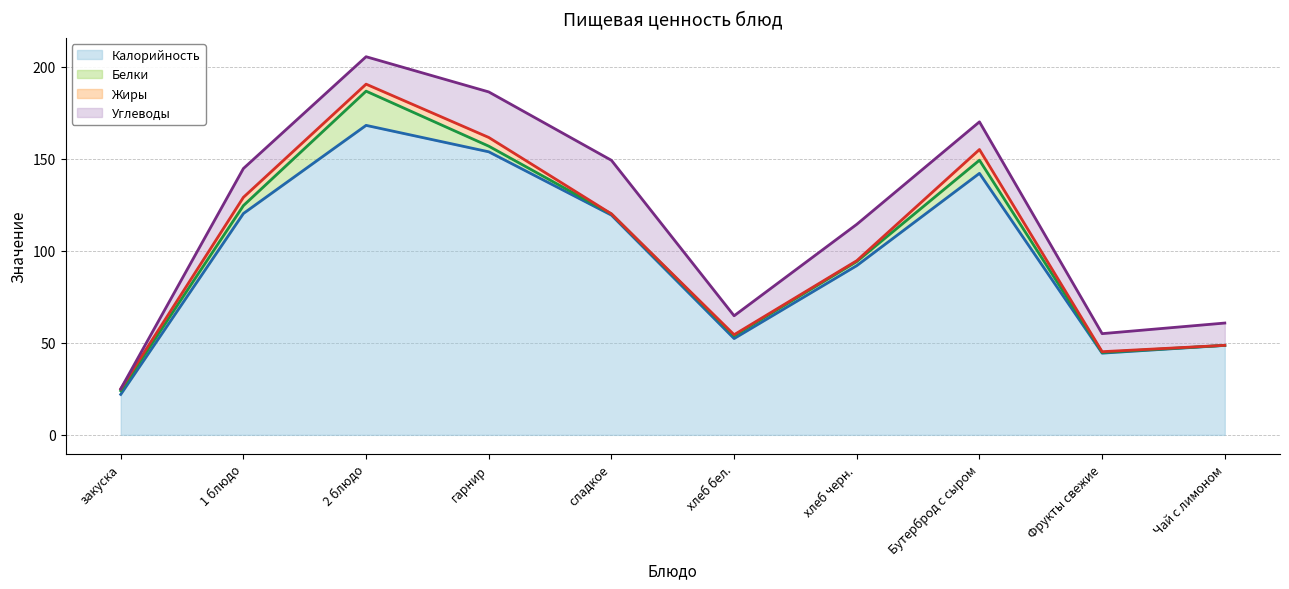

What is the label of the 3rd point from the right?

Бутерброд с сыром